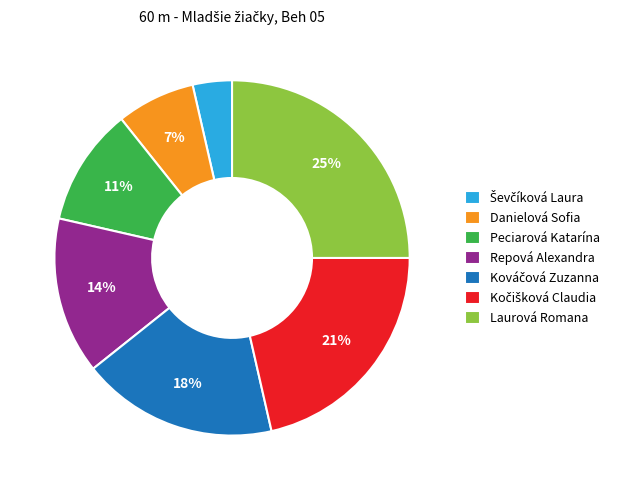

Is there a majority slice in this chart?

No